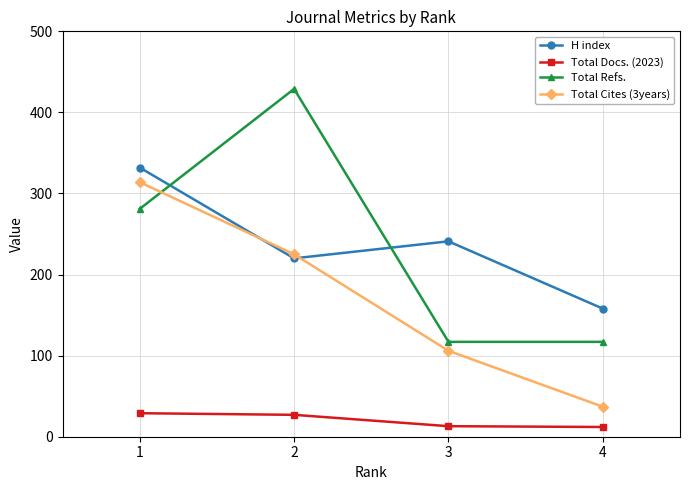

Count the Total Refs. values in the range 117 to 429.

4